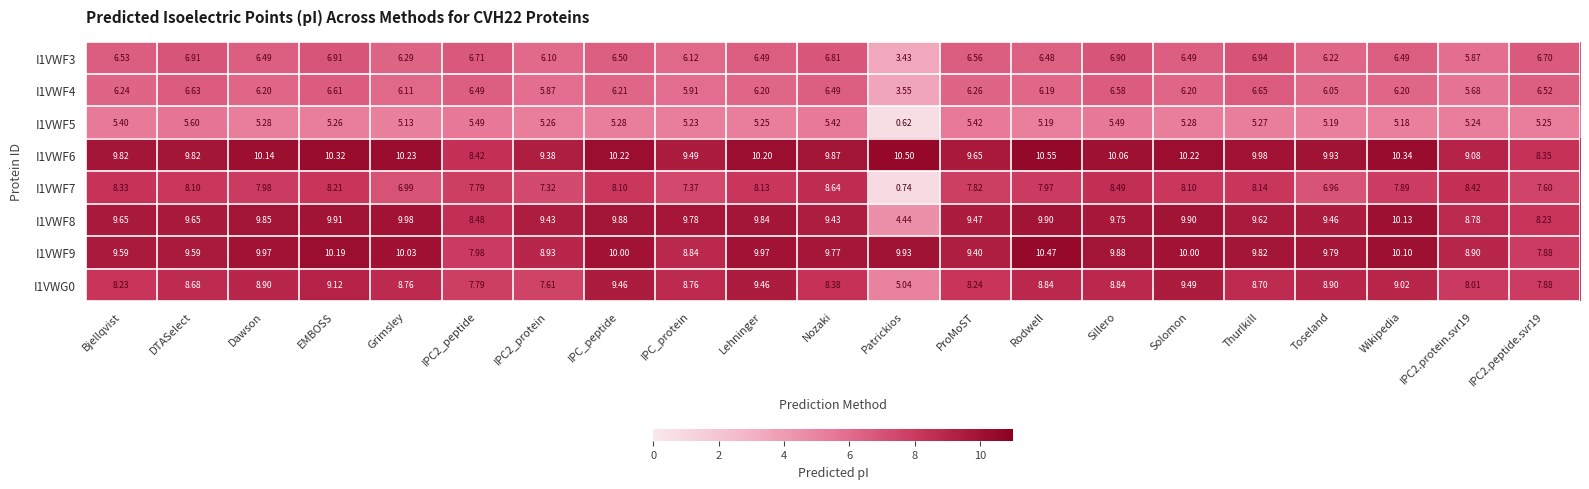

At IPC_peptide, list the series in order from largest to smallest.

I1VWF6, I1VWF9, I1VWF8, I1VWG0, I1VWF7, I1VWF3, I1VWF4, I1VWF5